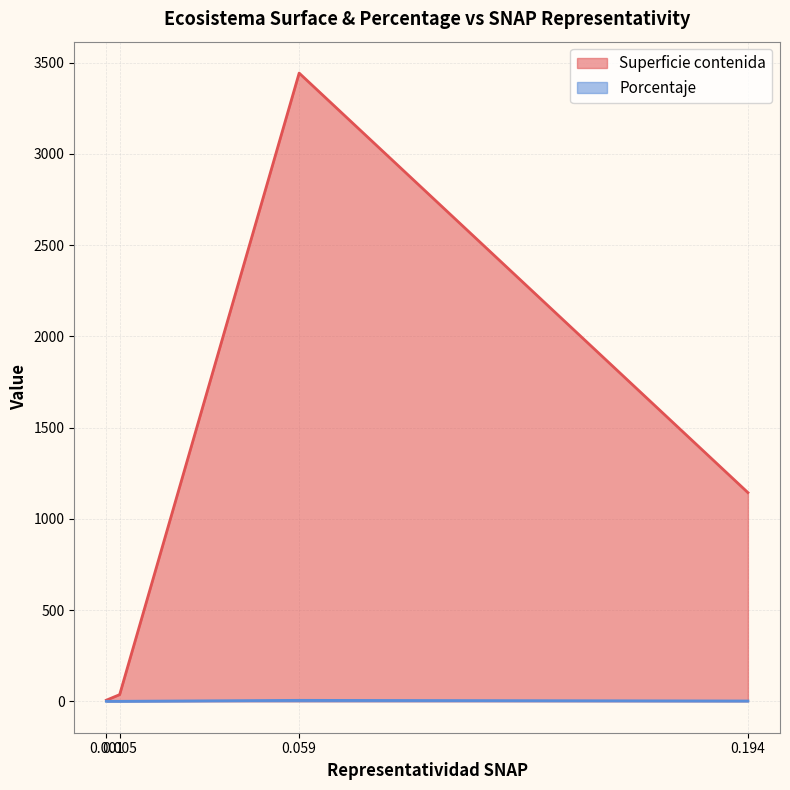

How many data points in Superficie contenida are above 1143?

2